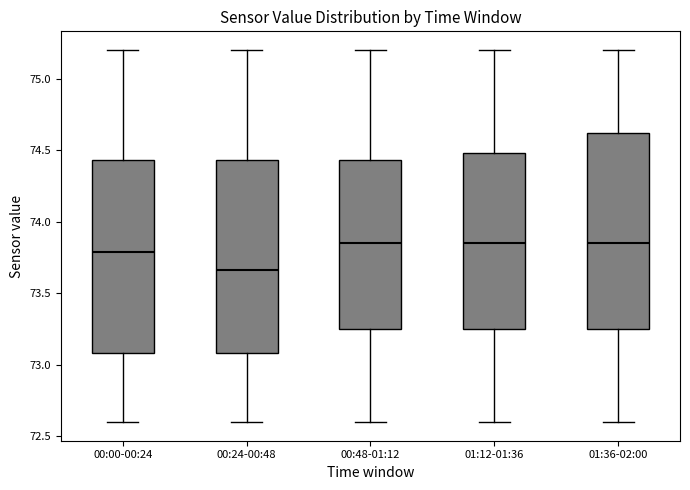

Reading left to right, transcribe this box plot: for each box, give where its median line is, the range the box spans, and where its two whiskers end, as read against the y-axis. The values are not printed on the chart, so give them approximately, as read against the axis.

00:00-00:24: median 73.80, box 73.10 to 74.45, whiskers 72.60 to 75.20
00:24-00:48: median 73.65, box 73.10 to 74.45, whiskers 72.60 to 75.20
00:48-01:12: median 73.85, box 73.25 to 74.45, whiskers 72.60 to 75.20
01:12-01:36: median 73.85, box 73.25 to 74.50, whiskers 72.60 to 75.20
01:36-02:00: median 73.85, box 73.25 to 74.60, whiskers 72.60 to 75.20